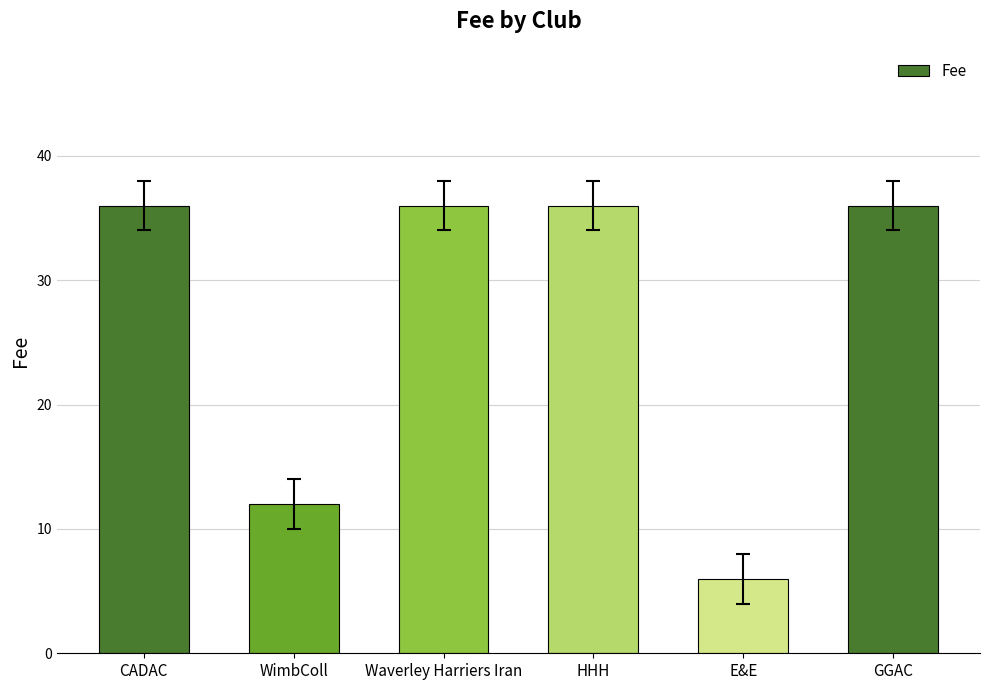

What is the difference between the maximum and minimum values?

30